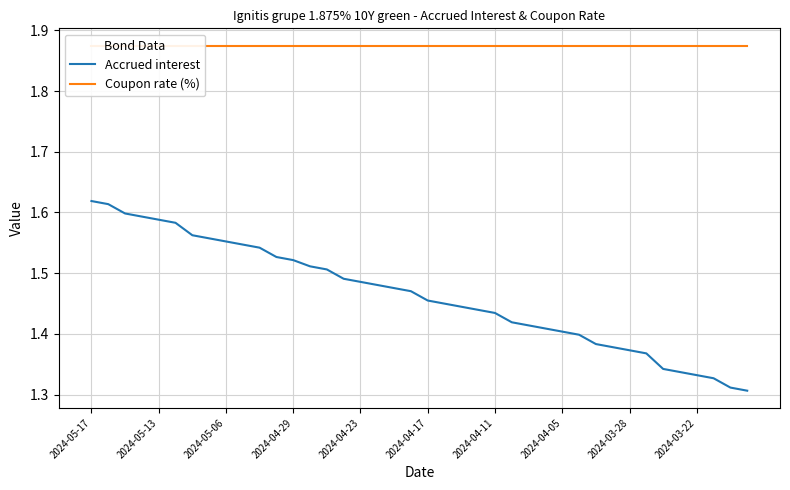

True or false: Accrued interest has a value of 0.4 at 2024-05-13.

False